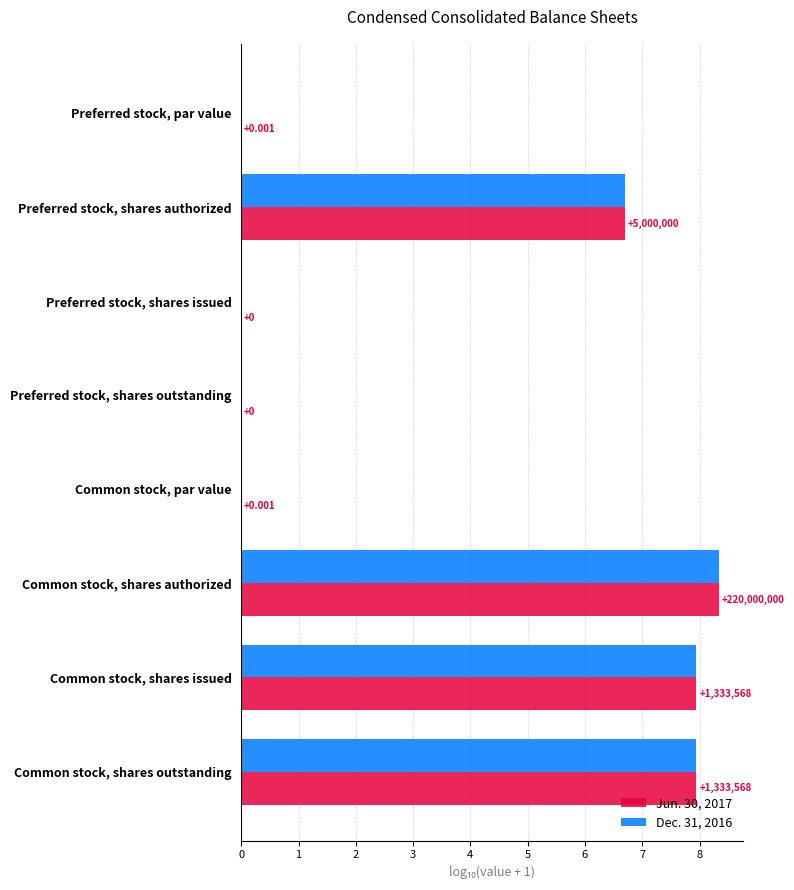

Is the value of Dec. 31, 2016 at Common stock, shares issued greater than the value of Jun. 30, 2017 at Common stock, shares outstanding?

No